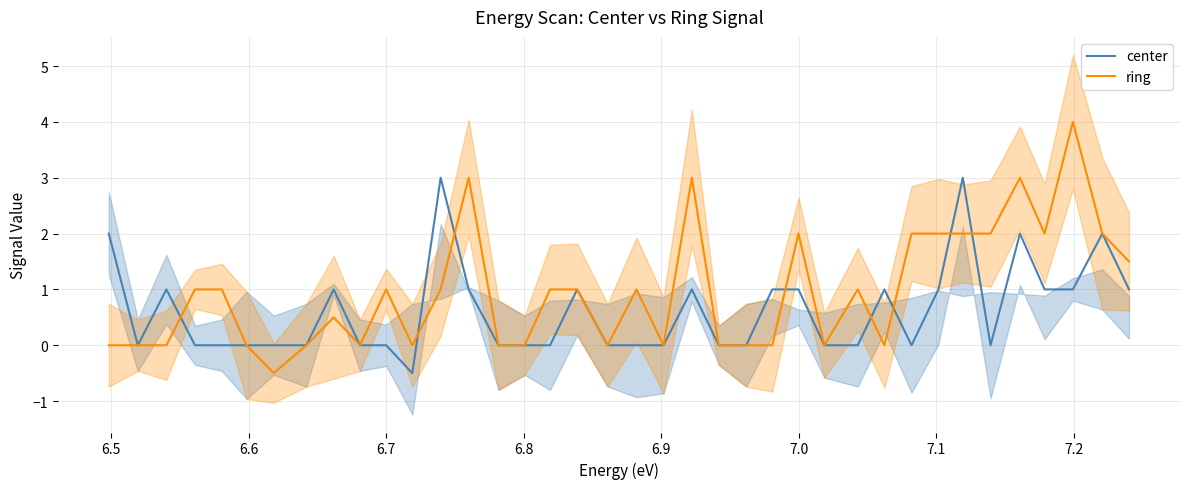

True or false: ring has more than 0 interior local peaks.

True